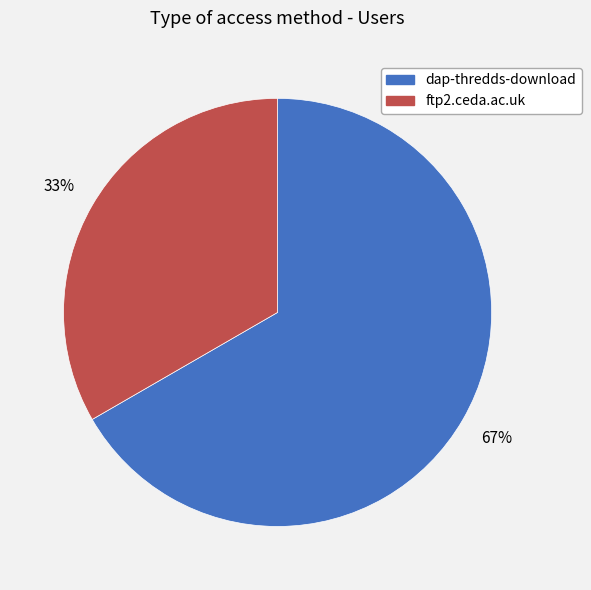

Is ftp2.ceda.ac.uk the majority of the pie?

No